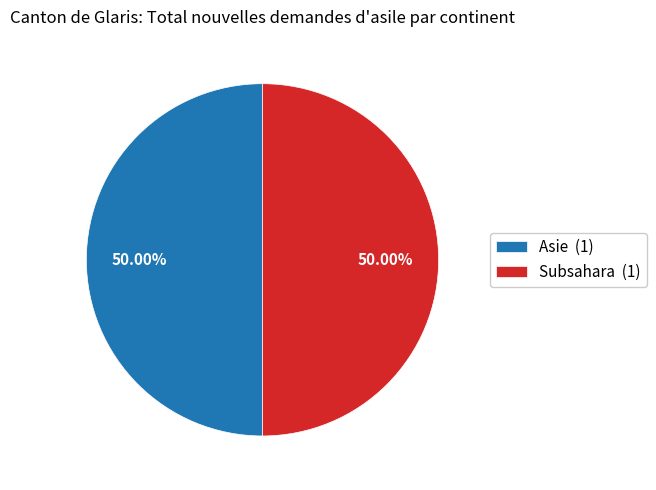

Do Asie (1) and Subsahara (1) together represent more than half of the pie?

Yes